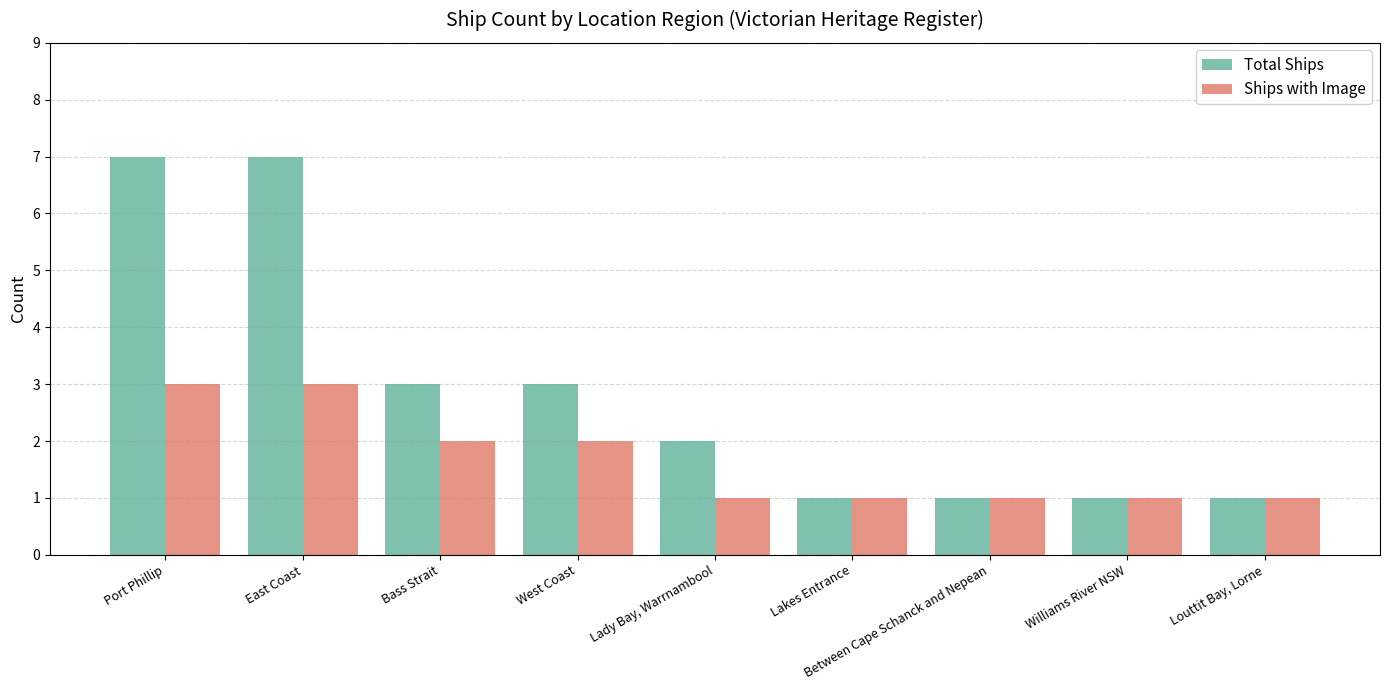

Does the chart contain stacked bars?

No